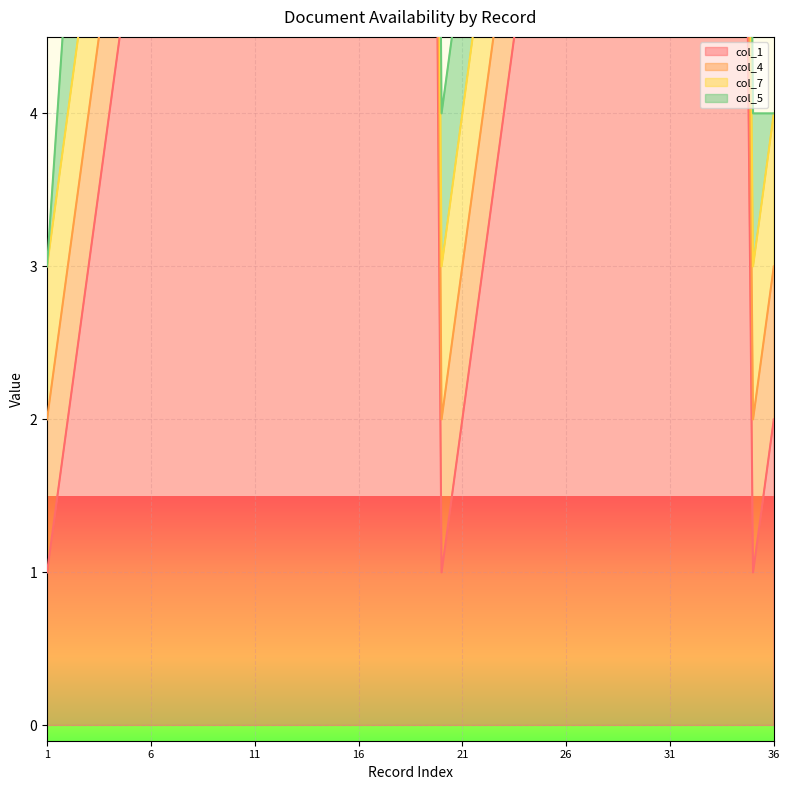

What are all the series names shown in the legend?

col_1, col_4, col_7, col_5